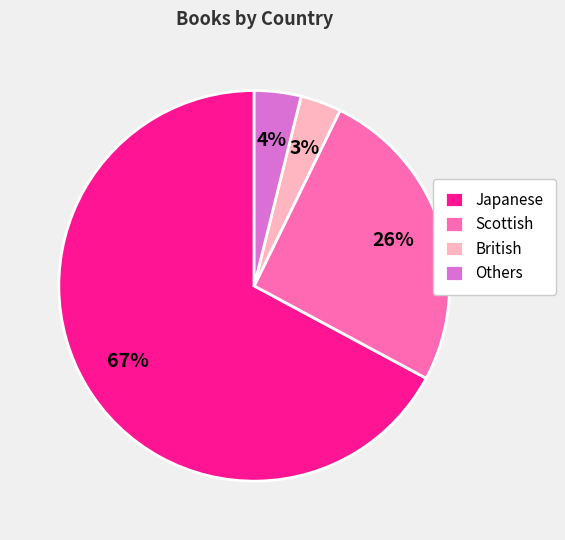

Between Others and Scottish, which is larger?

Scottish